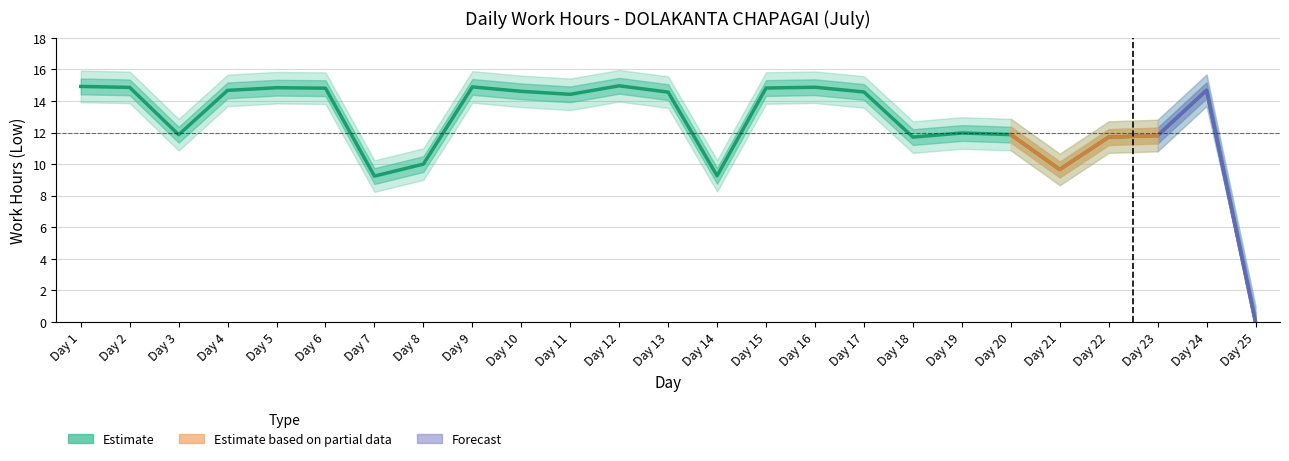

Reading right to left, list all the values displayed in this chart.

Low (hours): 0.0	14.7	11.8	11.7	9.7	11.9	12.0	11.7	14.6	14.9	14.8	9.3	14.6	15.0	14.4	14.6	14.9	10.0	9.2	14.8	14.8	14.7	11.9	14.9	14.9
upper_bound: 1.0	15.7	12.8	12.7	10.7	12.9	13.0	12.7	15.6	15.9	15.8	10.3	15.6	16.0	15.4	15.6	15.9	11.0	10.2	15.8	15.8	15.7	12.9	15.9	15.9
lower_bound: 0.0	13.7	10.8	10.7	8.7	10.9	11.0	10.7	13.6	13.9	13.8	8.3	13.6	14.0	13.4	13.6	13.9	9.0	8.2	13.8	13.8	13.7	10.9	13.9	13.9